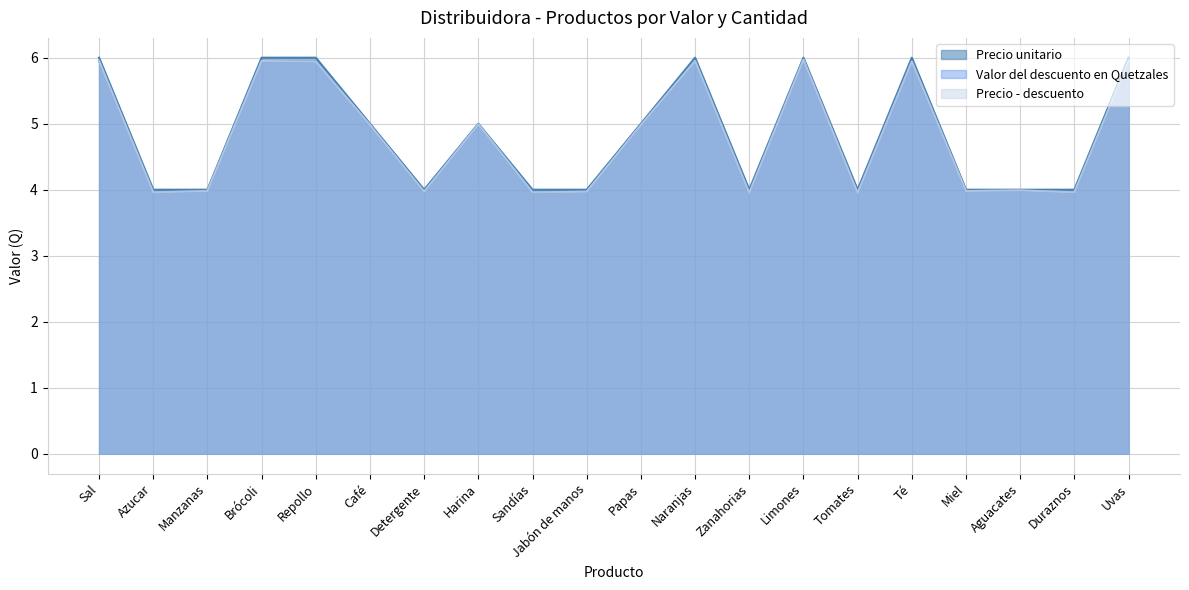

At which label does Valor del descuento en Quetzales reach its minimum?

Zanahorias